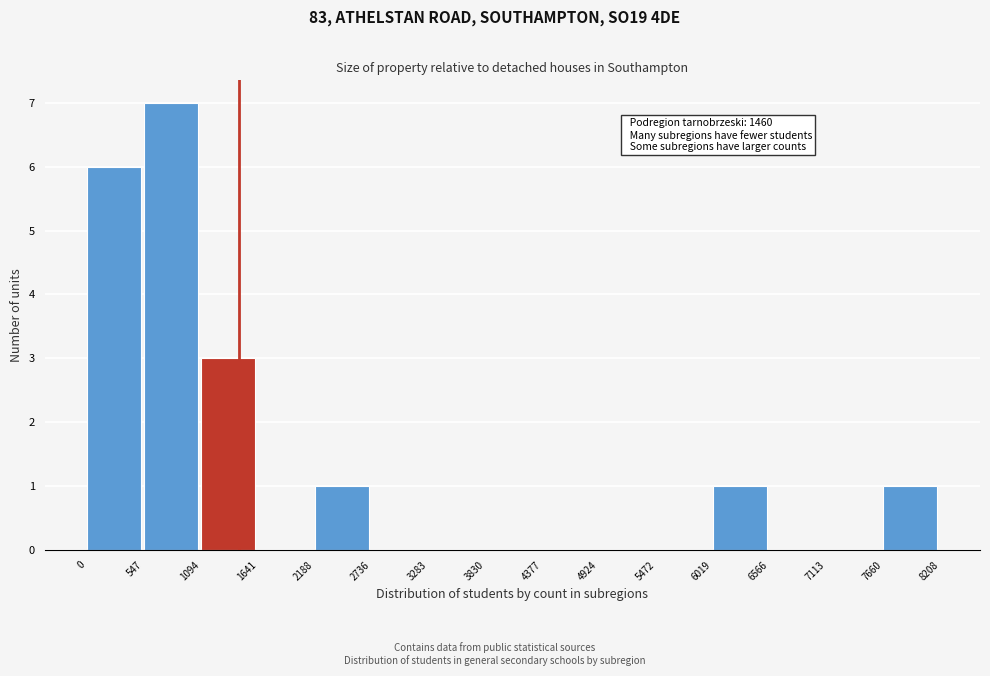

Which range on the x-axis has the tallest bar?

547 to 1094